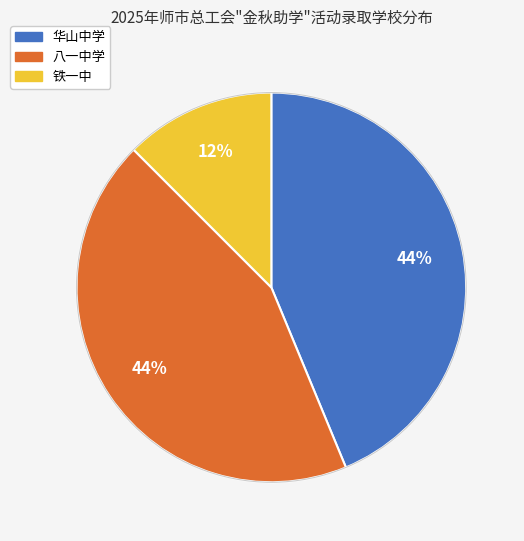

To the nearest percent, what is the average slice percentage?

33%